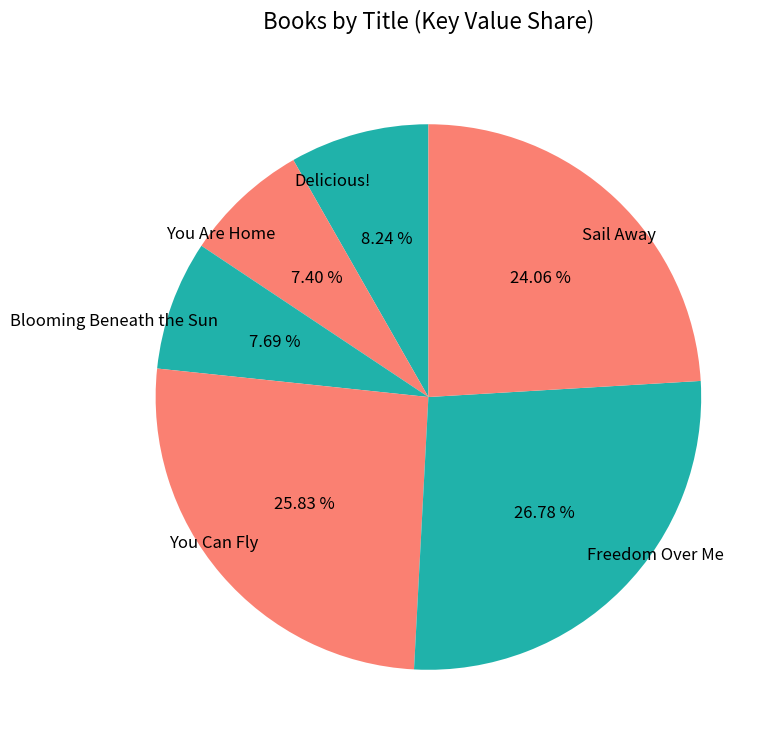

Which category has the biggest portion of the pie?

Freedom Over Me